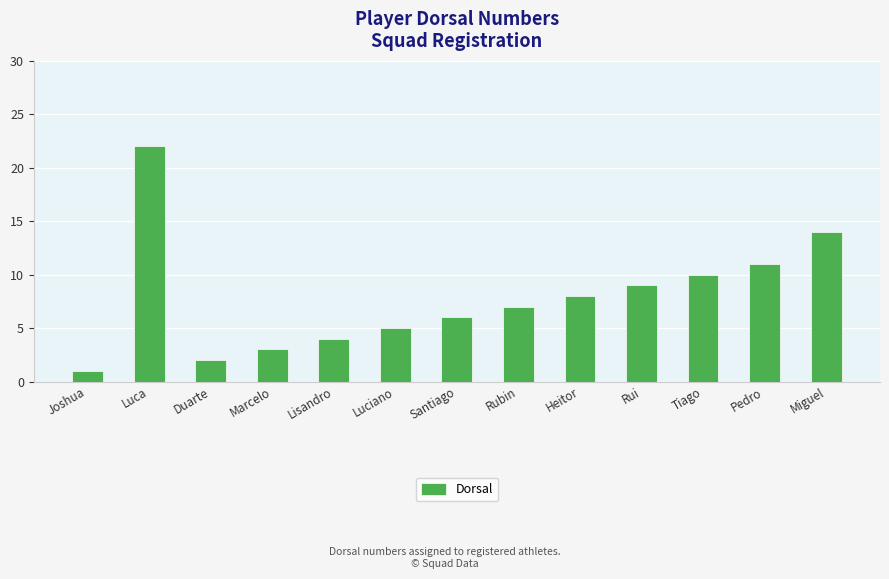

What is the ratio of the value at Duarte to the value at Miguel?

0.1